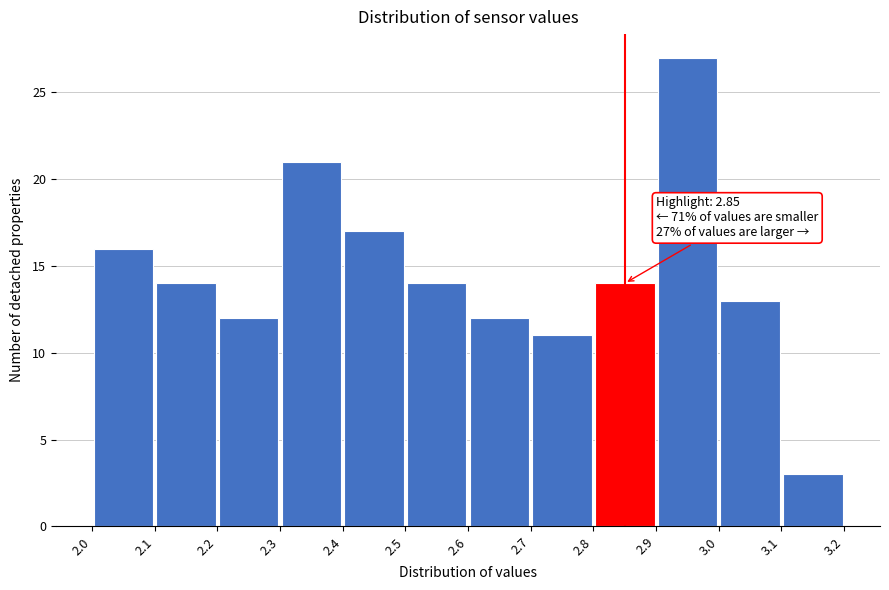

Over which range of the x-axis is the bar tallest?

2.9 to 3.0